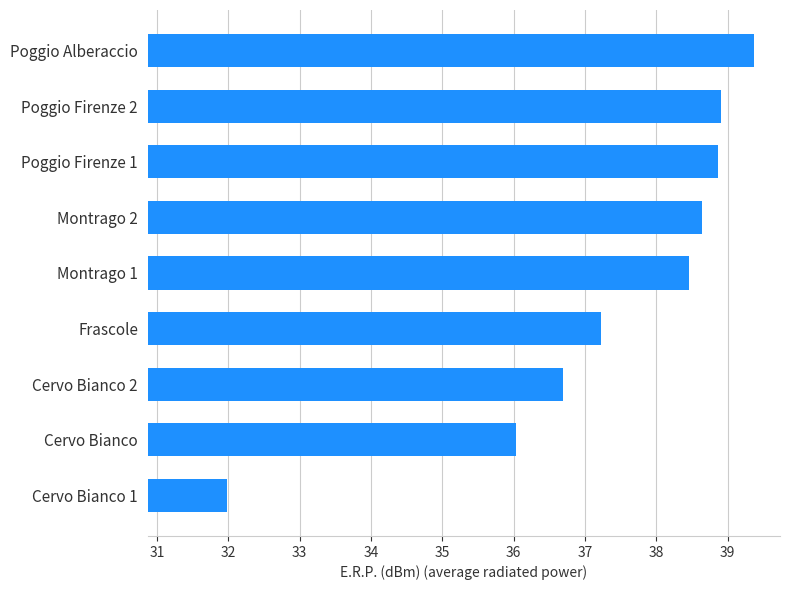

Is it true that the value at Cervo Bianco is 23.6?

False